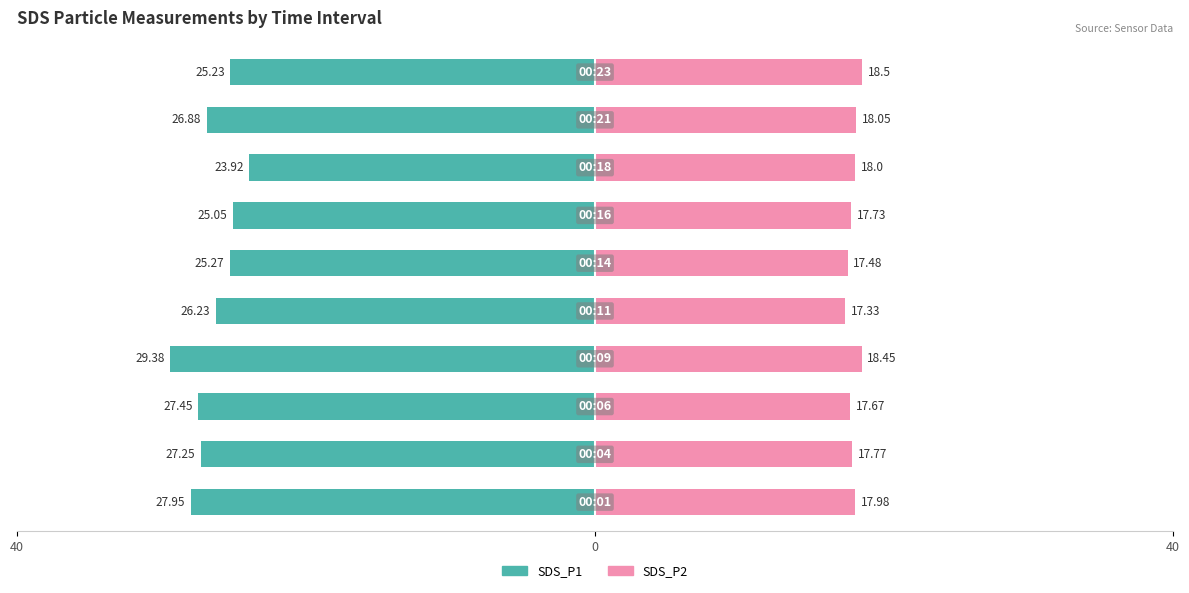

Reading right to left, transcribe all the data shown in this chart.

SDS_P1: -25.2	-26.9	-23.9	-25.1	-25.3	-26.2	-29.4	-27.4	-27.2	-27.9
SDS_P2: 18.5	18.1	18.0	17.7	17.5	17.3	18.4	17.7	17.8	18.0